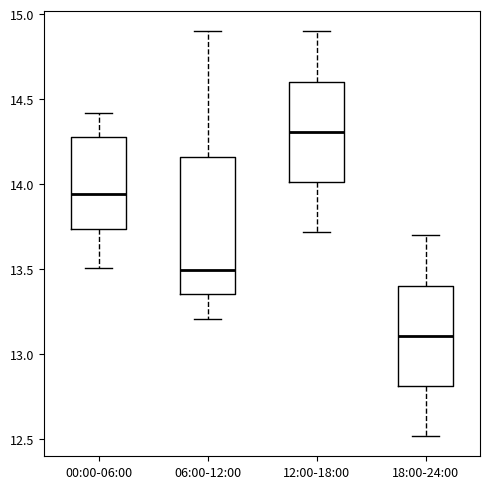

Which box's median line is the highest?

12:00-18:00